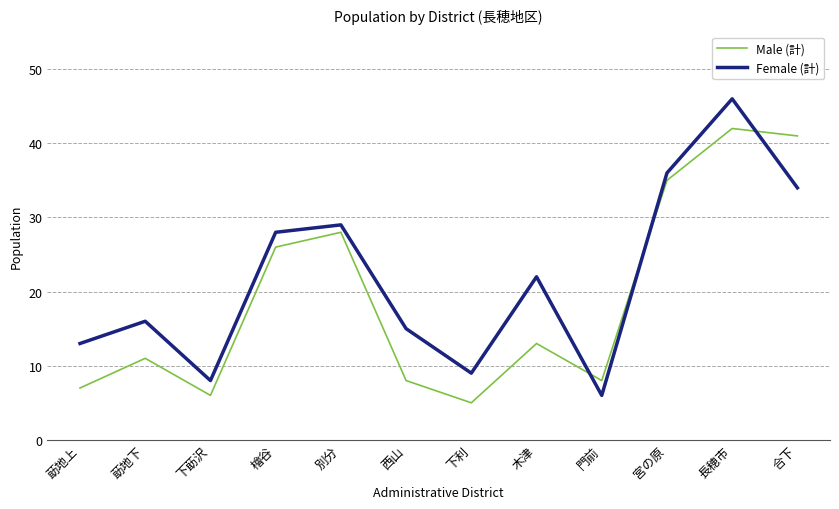

Rank the series by their average value, from highest to lowest.

Female (計), Male (計)